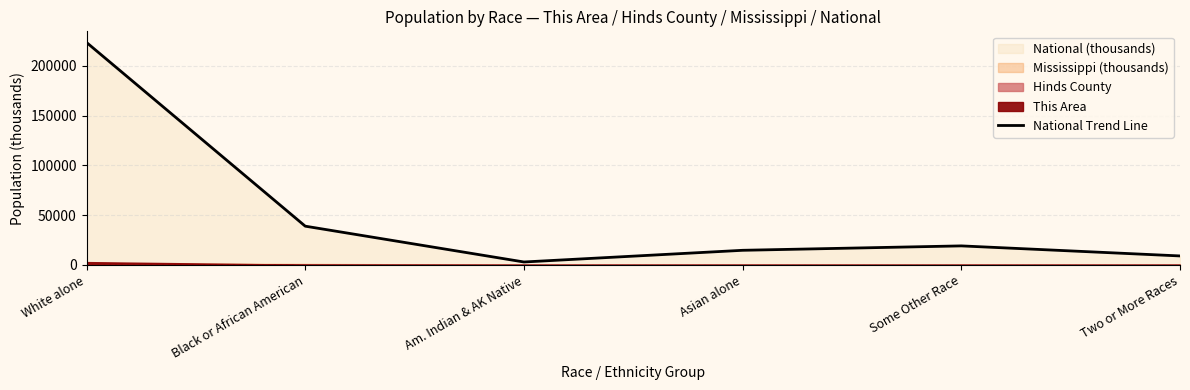

What is the smallest value displayed?

2932.2